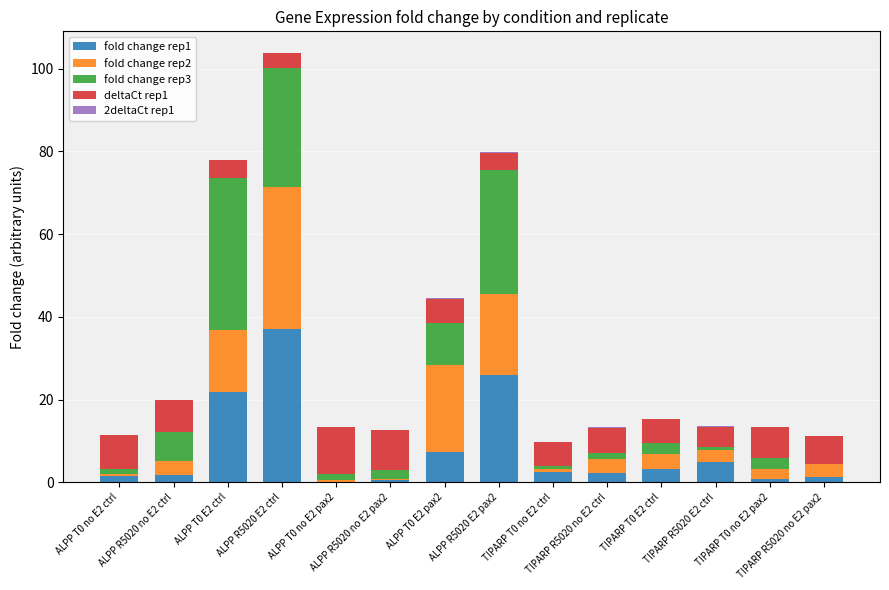

Does the chart contain stacked bars?

Yes